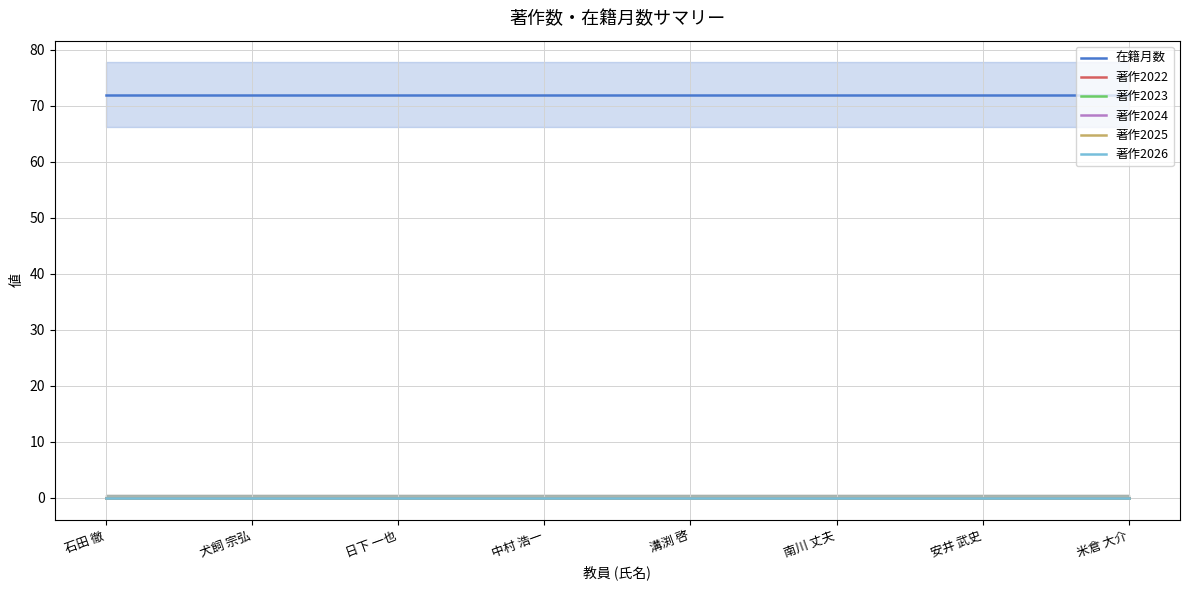

What are all the series names shown in the legend?

在籍月数, 著作2022, 著作2023, 著作2024, 著作2025, 著作2026